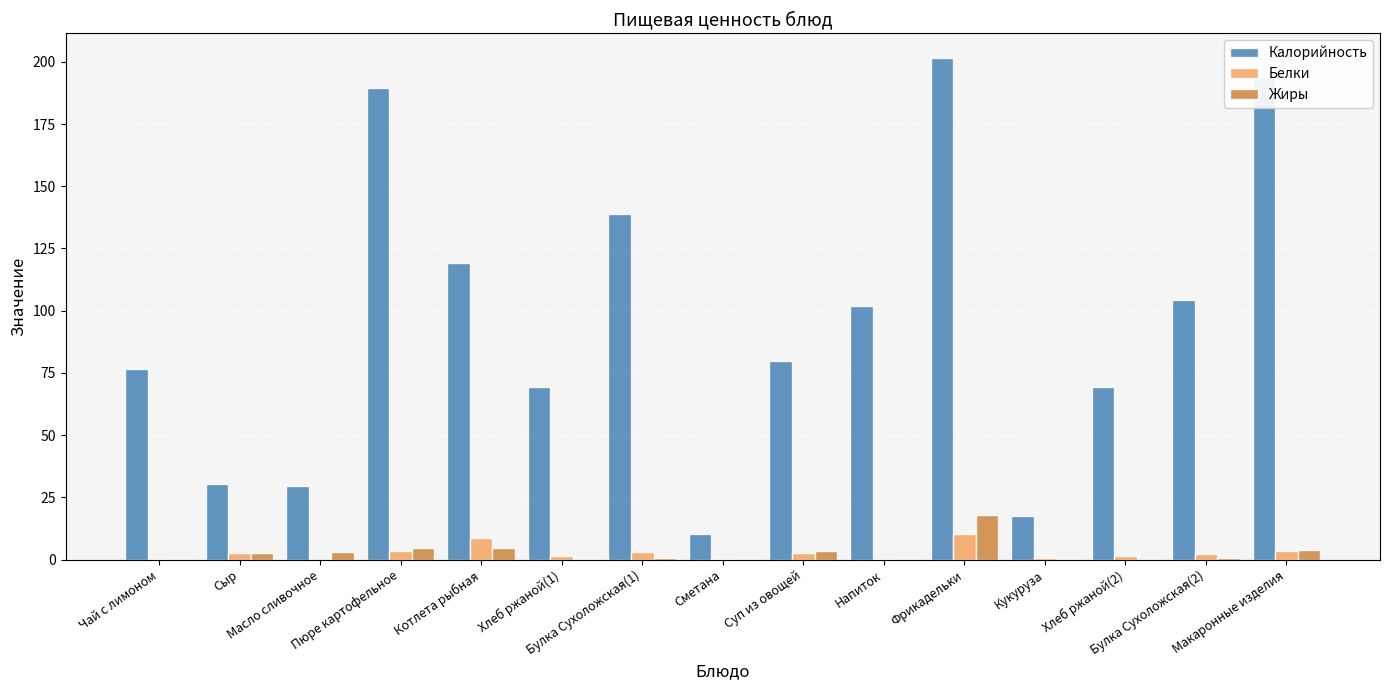

Which series has the largest total across all categories?

Калорийность